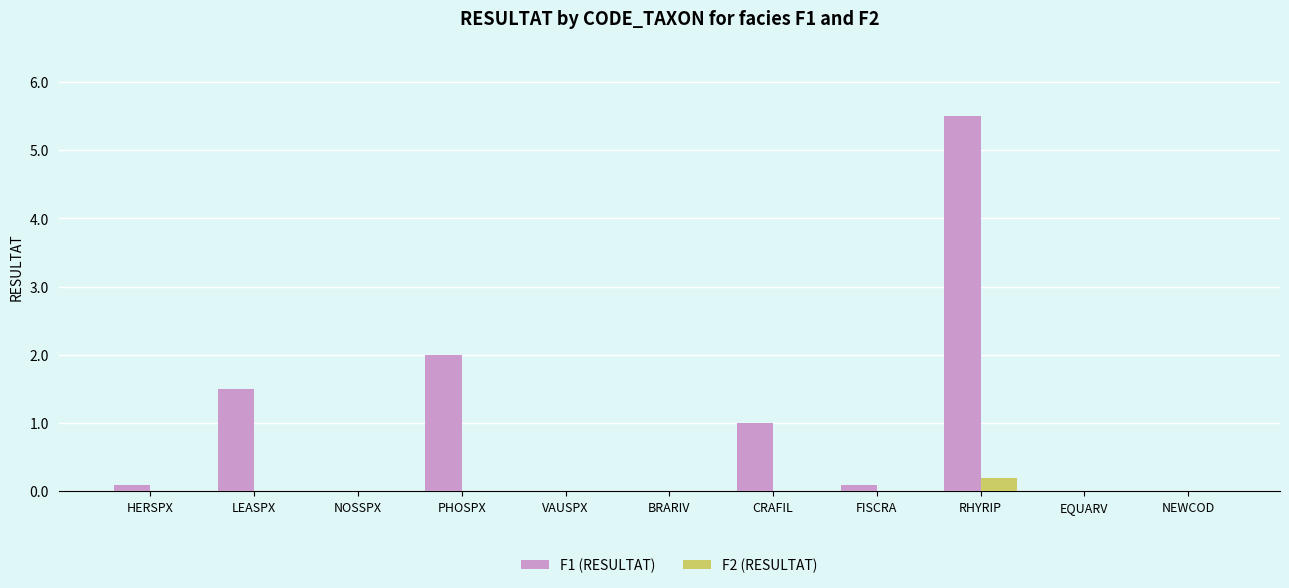

What is the greatest value displayed?

5.5